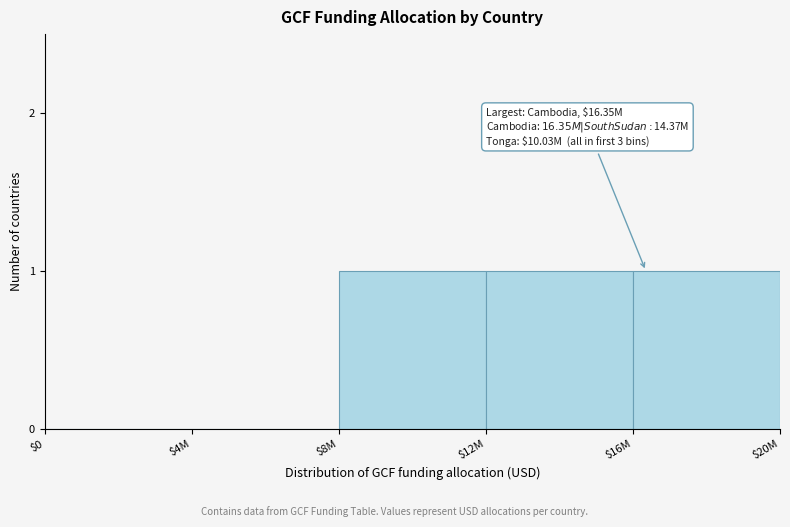

Is it true that the value at $0 is 0?

True